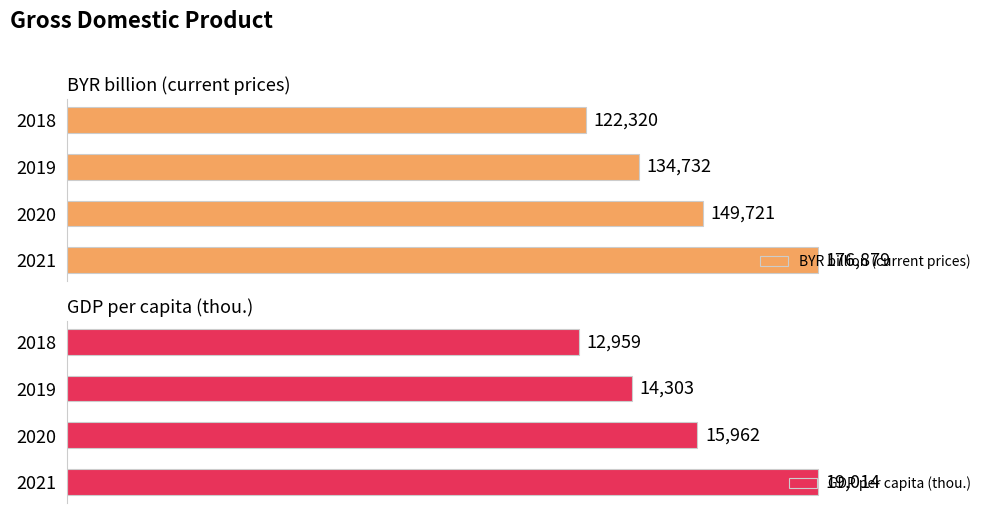

What is the difference between the maximum and minimum values in the GDP per capita (thou.) series?

6055